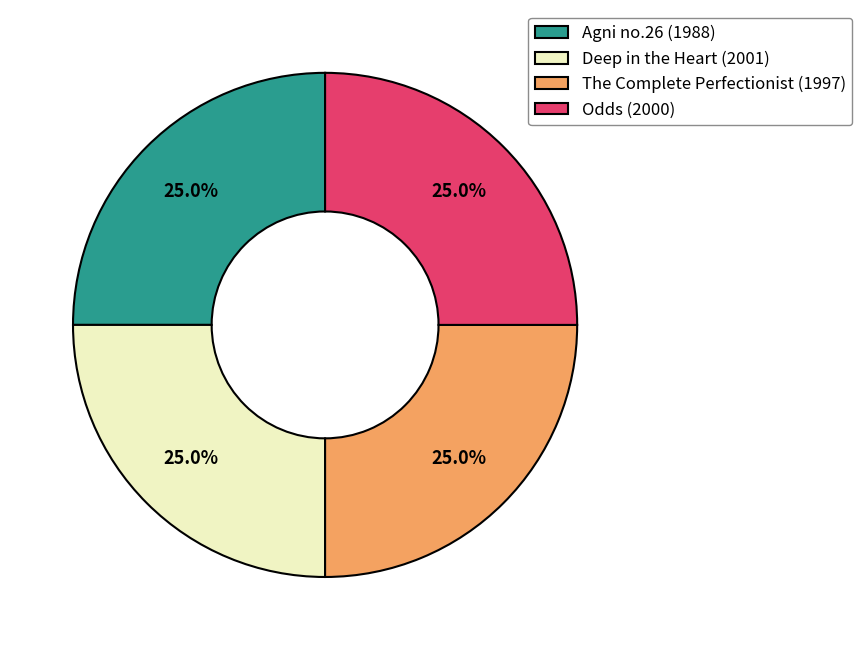

What percentage is NOT represented by Agni no.26 (1988)?

75.1%